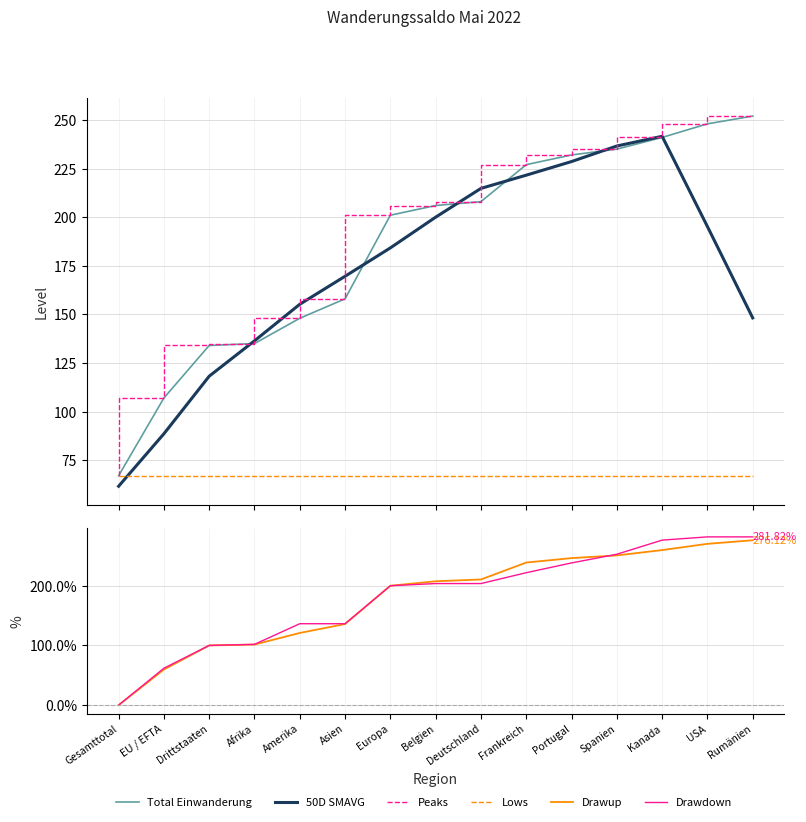

At which category is the sum across all series the highest?

Kanada